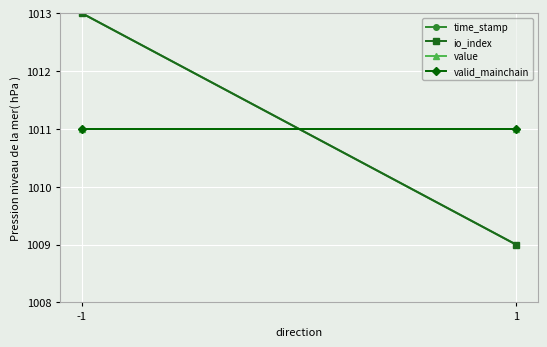

Reading left to right, what are all the values shown in this chart?

time_stamp: 1013	1009
io_index: 1013	1009
value: 1011	1011
valid_mainchain: 1011	1011